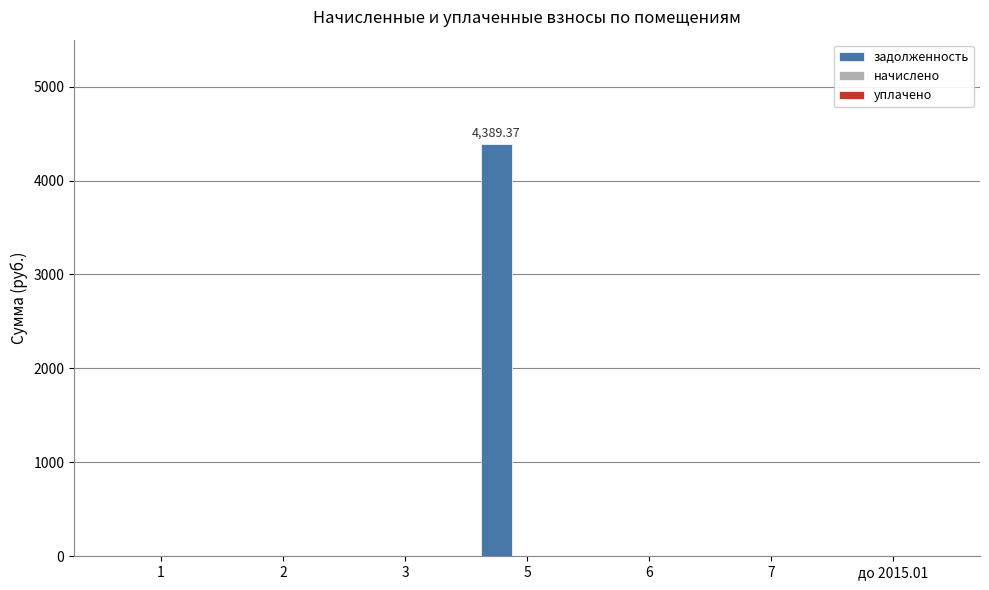

What is the change in value from 1 to 5?

+4389.4